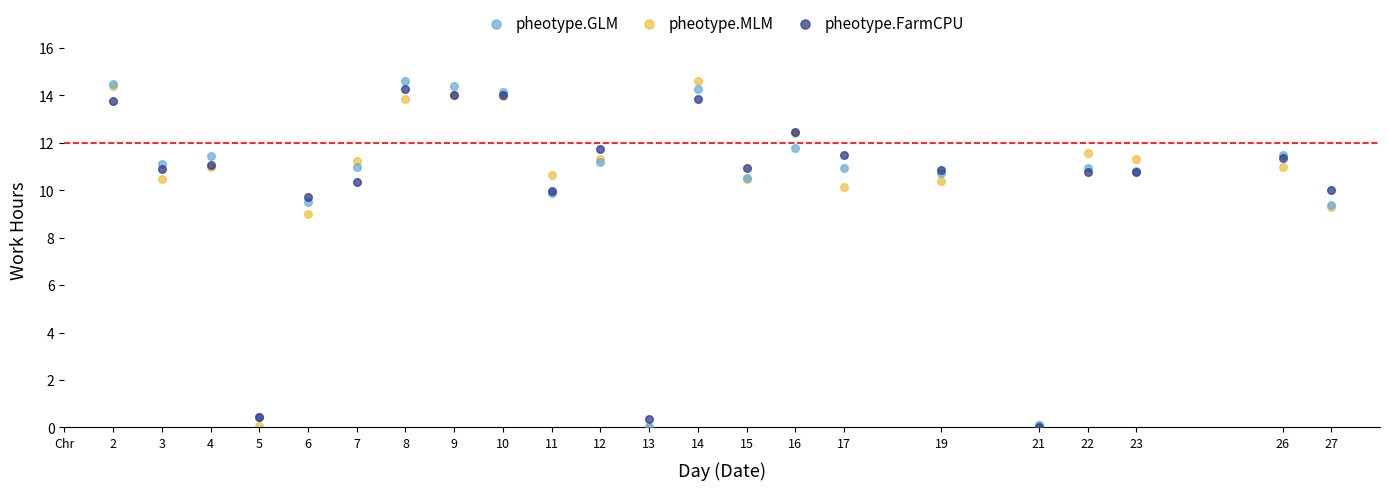

In the pheotype.MLM series, what Y value is closest to 7?

9.0